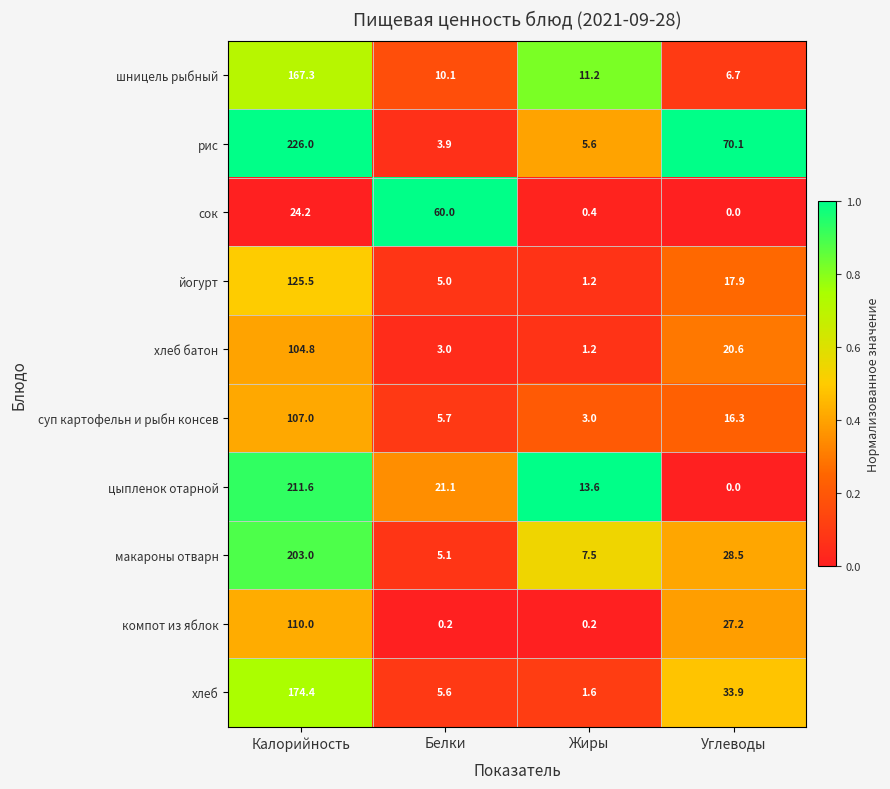

At which category is the sum across all series the highest?

Калорийность